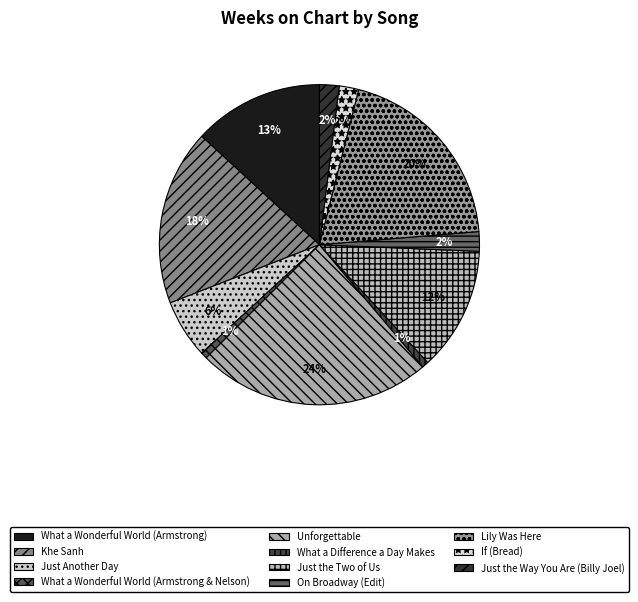

To the nearest percent, what portion does Just the Way You Are (Billy Joel) represent?

2%